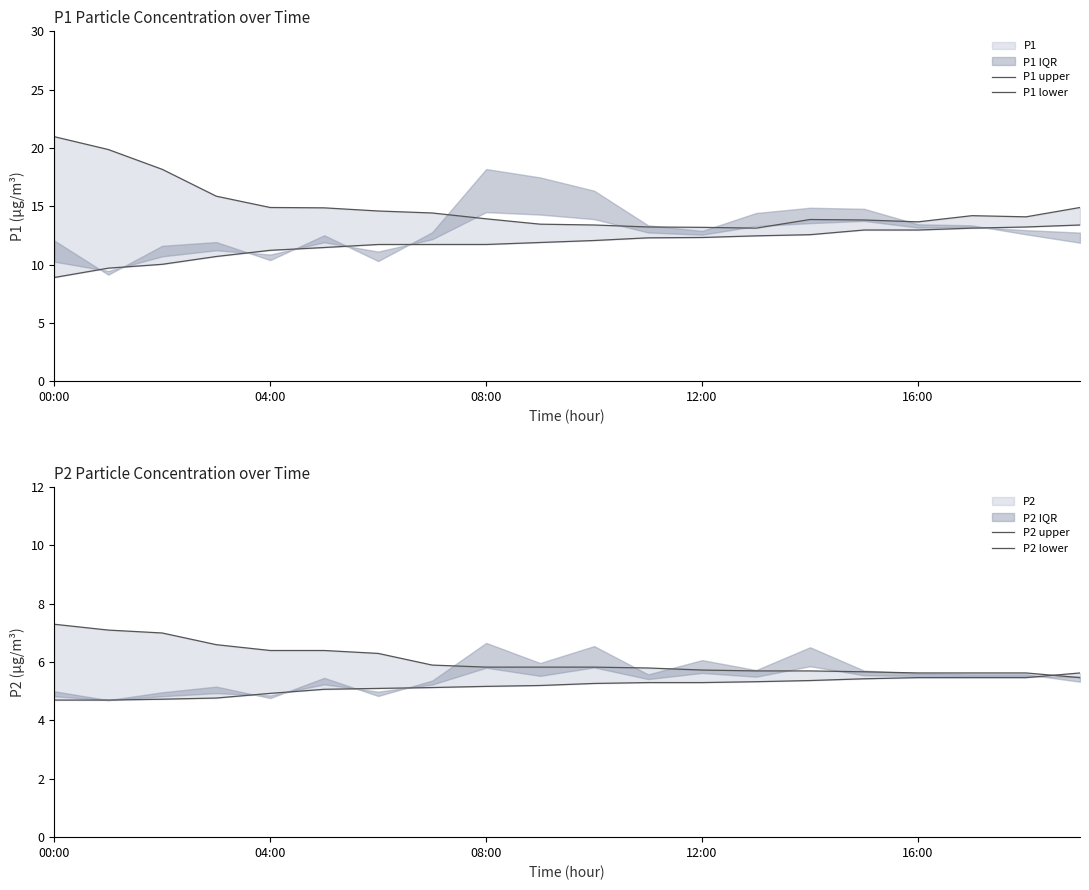

True or false: P2 lower and P1 upper intersect in this chart.

False